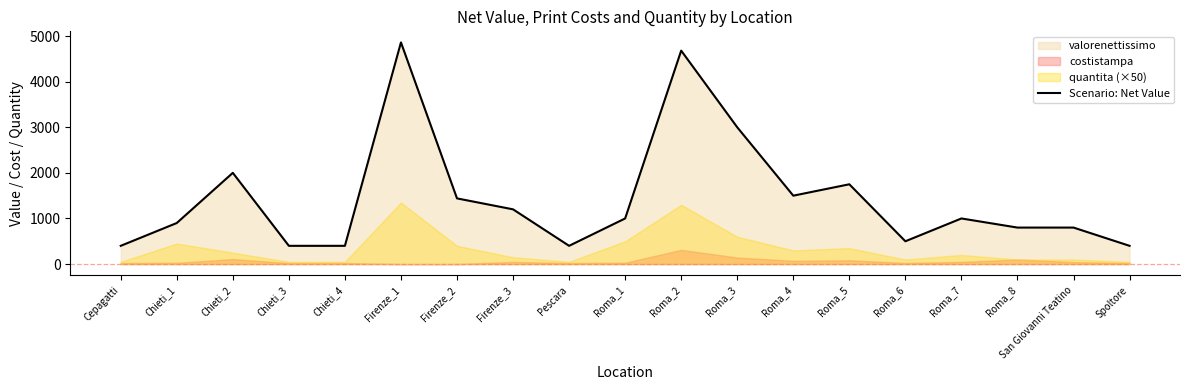

What is the approximate value at Firenze_3?

1200.0